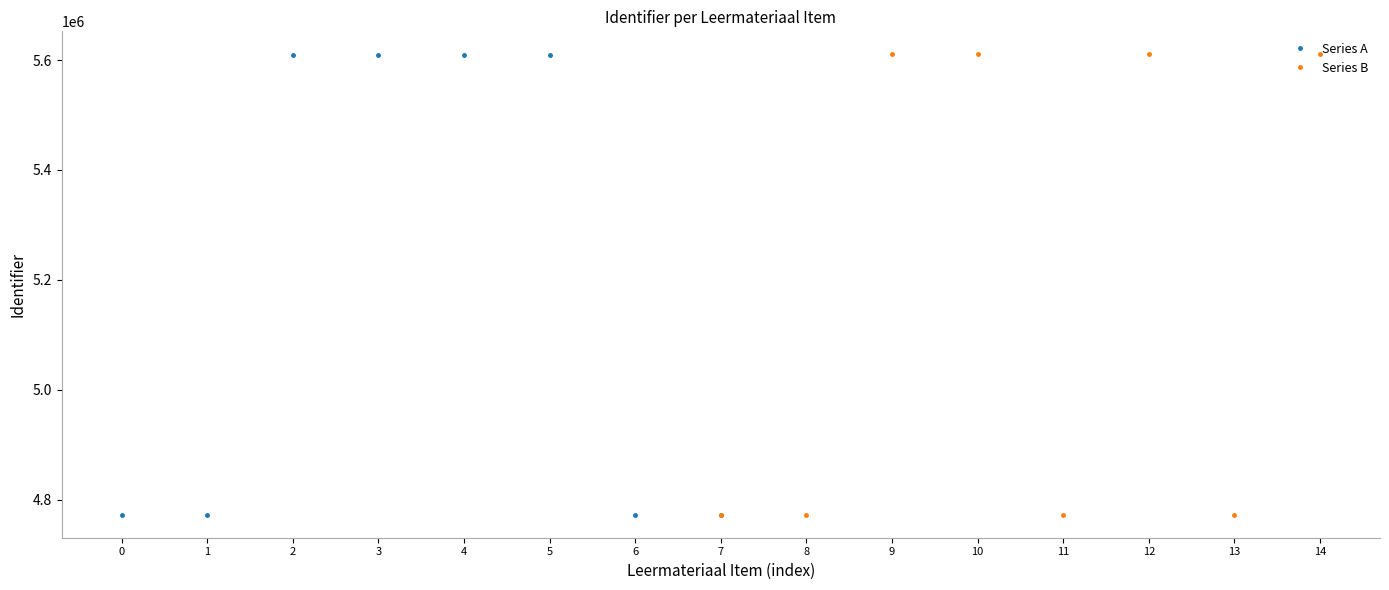

What is the sum of the Series B values at 14 and 7?

10382848